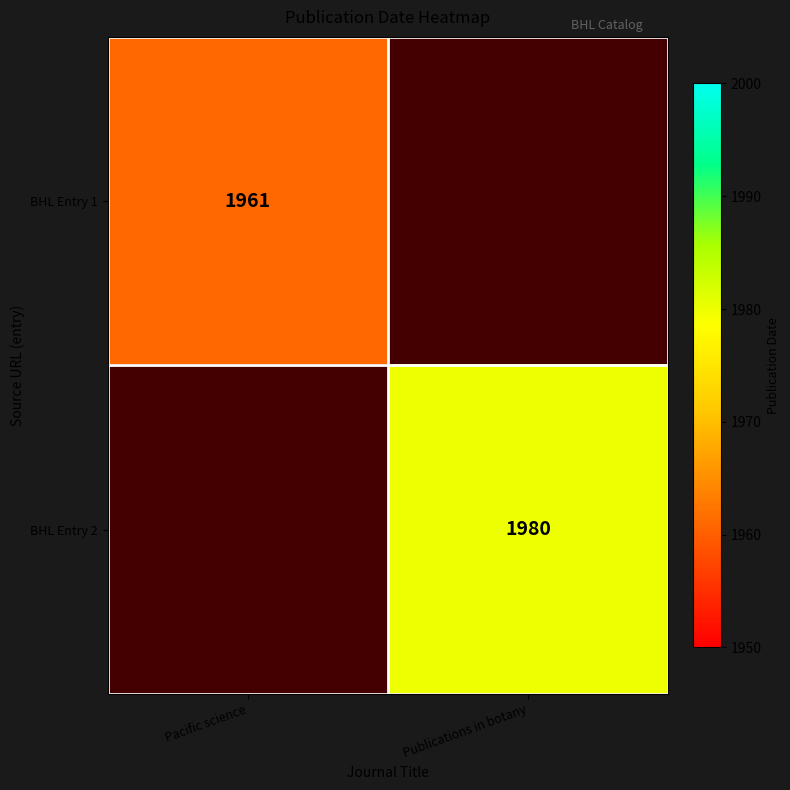

Is it true that BHL Entry 1 equals 1961 at Pacific science?

True